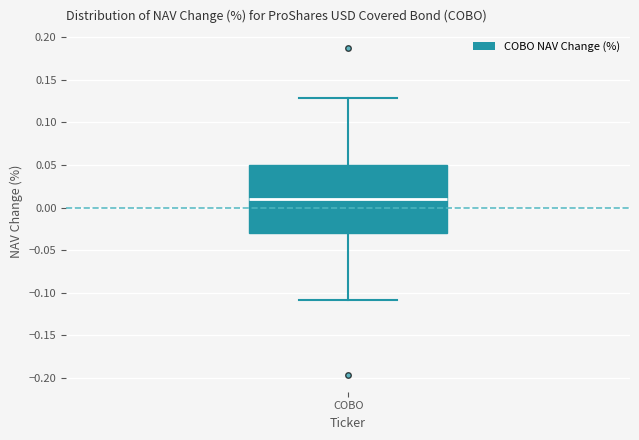

Where does the upper whisker of the box for COBO end on the y-axis? The values are not printed on the chart, so give them approximately, as read against the axis.

0.13